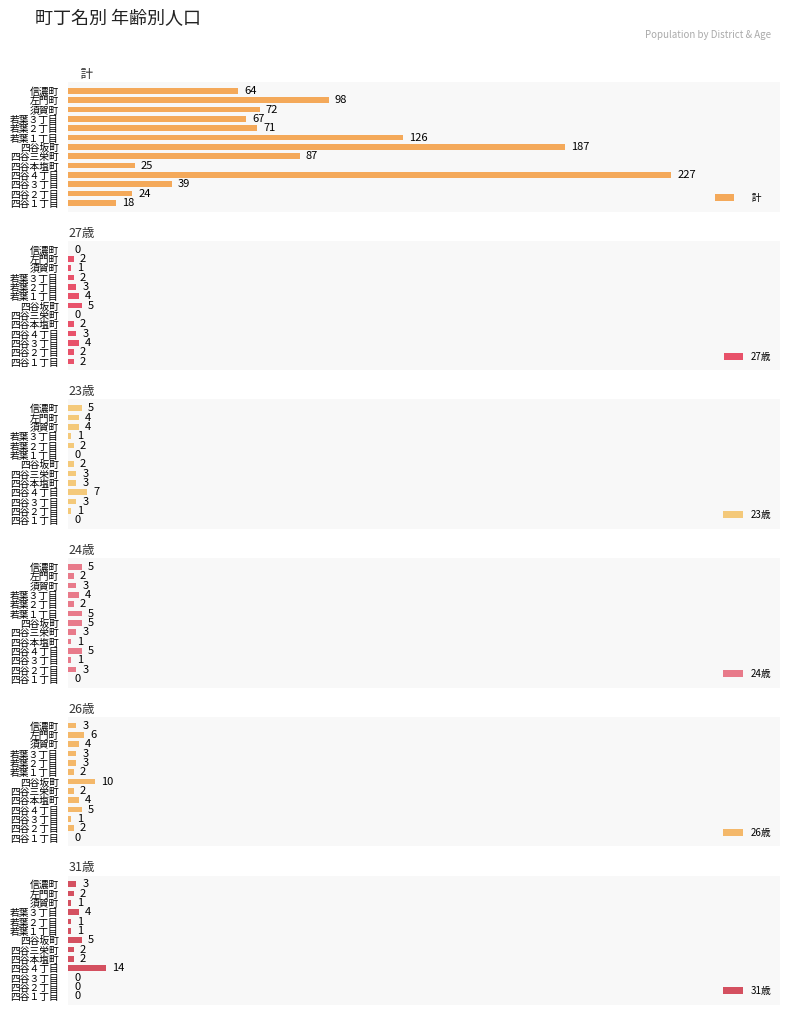

What is the sum of all 24歳 values?

39